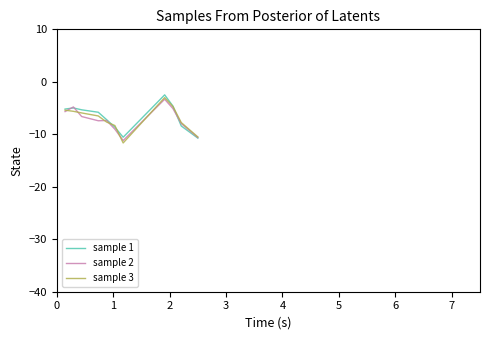

How many lines are shown in the chart?

3